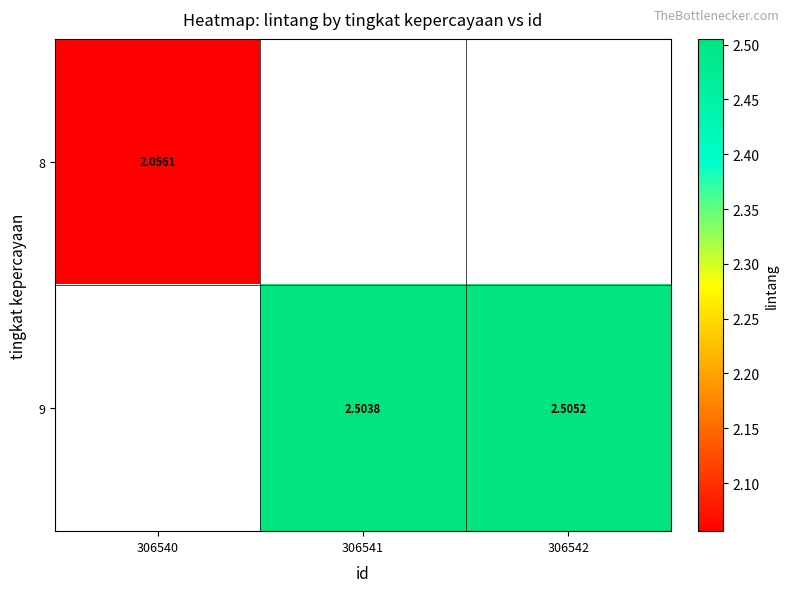

What is the minimum value for 8?

2.1